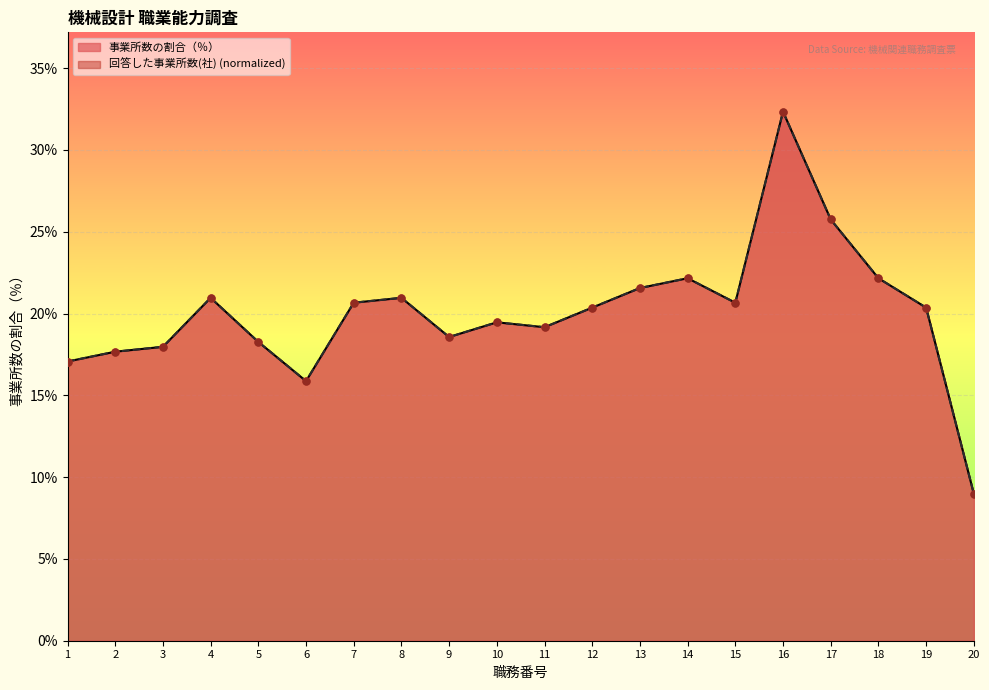

Which series has the largest total across all categories?

事業所数の割合（％）